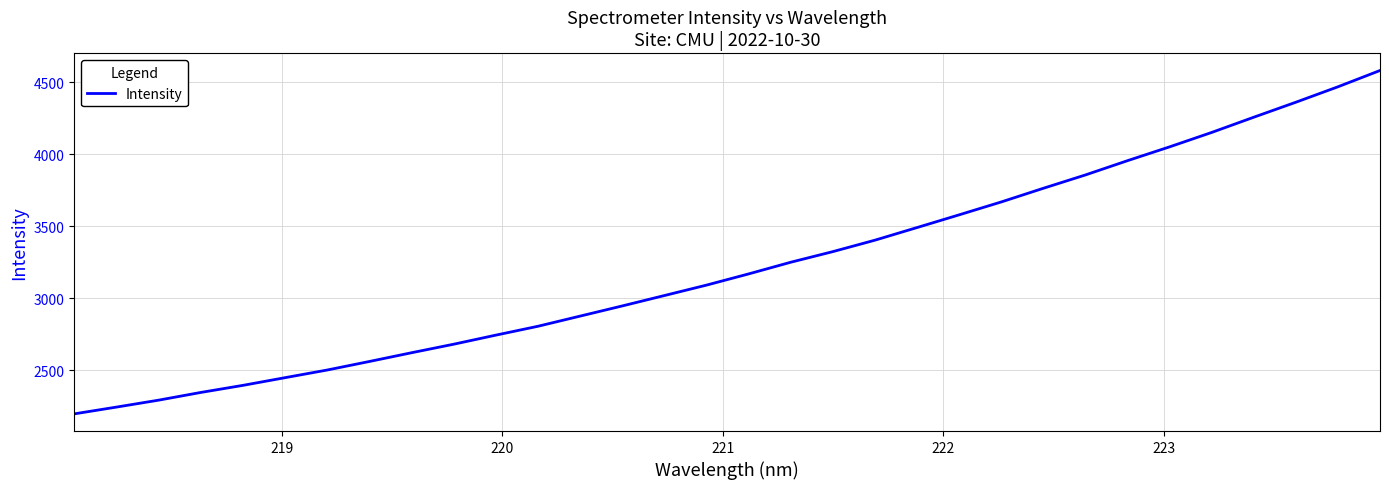

What is the difference between the maximum and minimum values?

2383.6